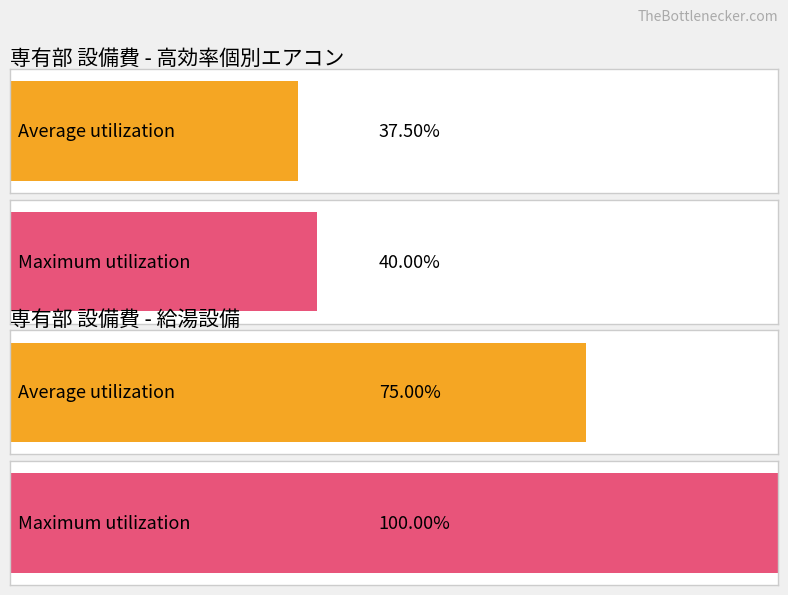

The value of 150000 at 1 is 106675. True or false?

False